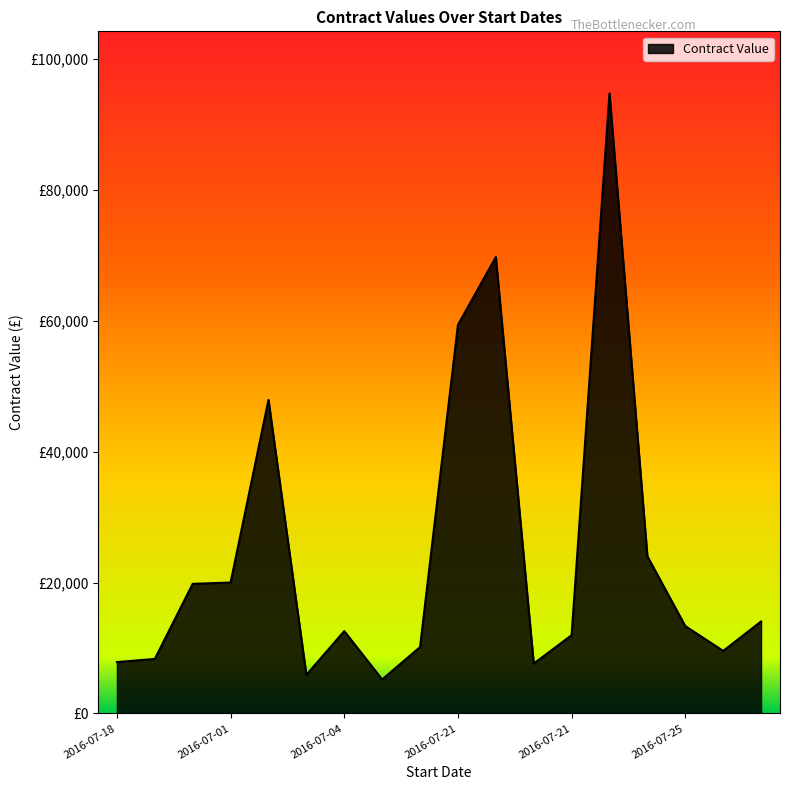

Reading left to right, what are all the values shown in this chart?

7850.0	8333.0	19800.4	20000.0	47890.0	5900.0	12580.0	5200.0	10140.0	59338.6	69695.0	7622.8	11957.0	94695.0	24000.0	13350.0	9556.0	14050.1